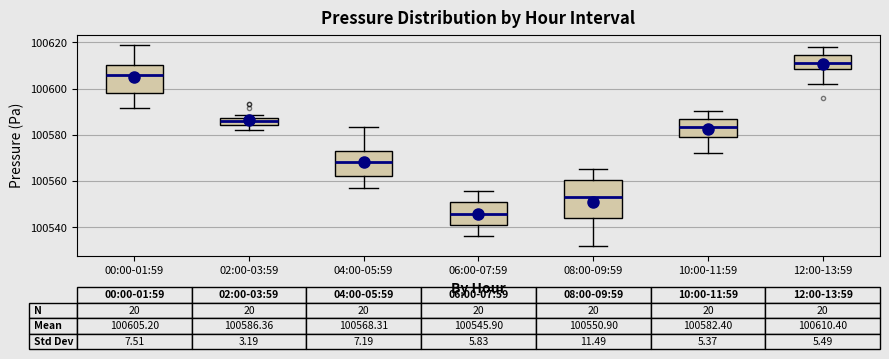

Which box is the tallest, from its lower edge to its upper edge?

08:00-09:59